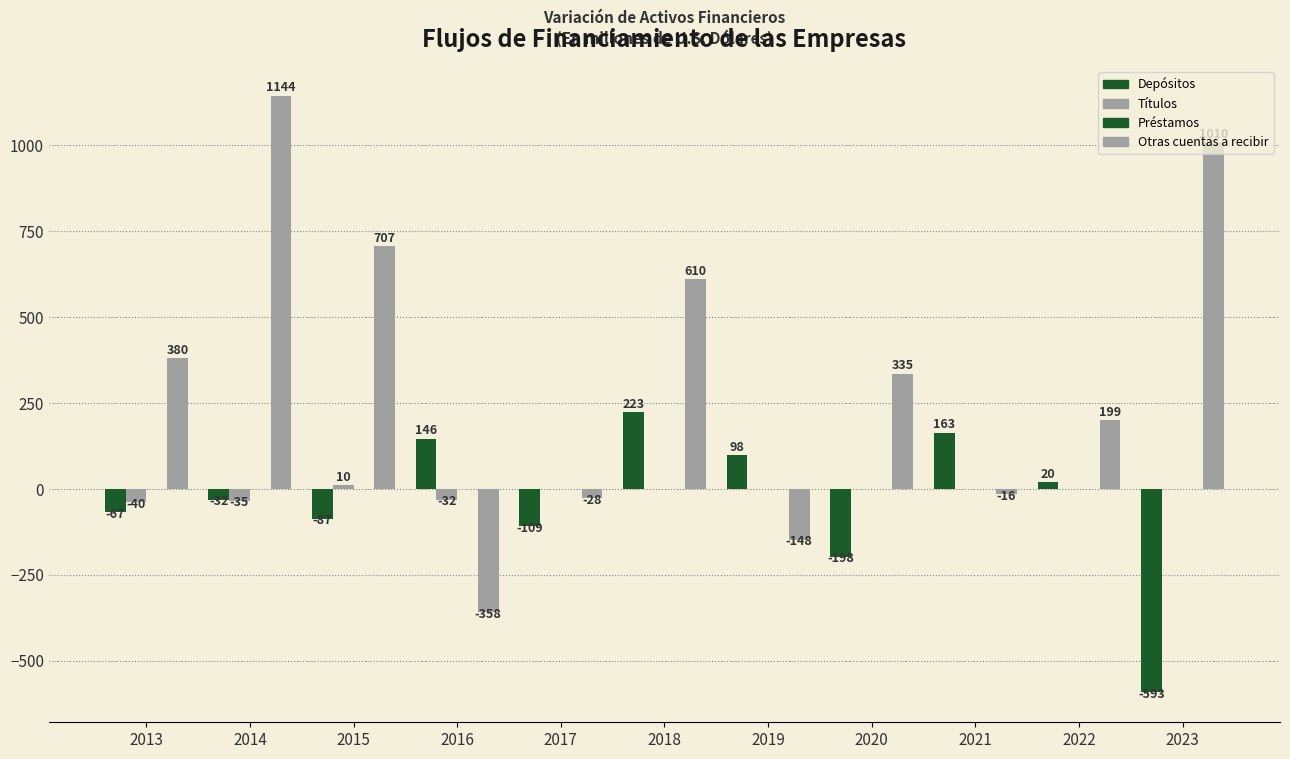

Which has a higher value, 2017 or 2022?

2022